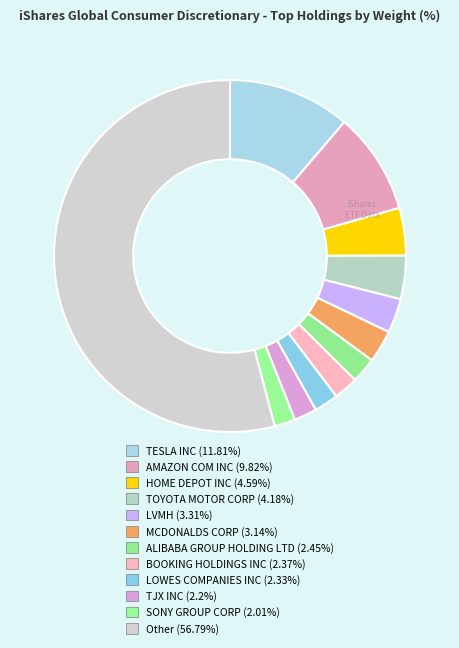

Is LVMH the majority of the pie?

No